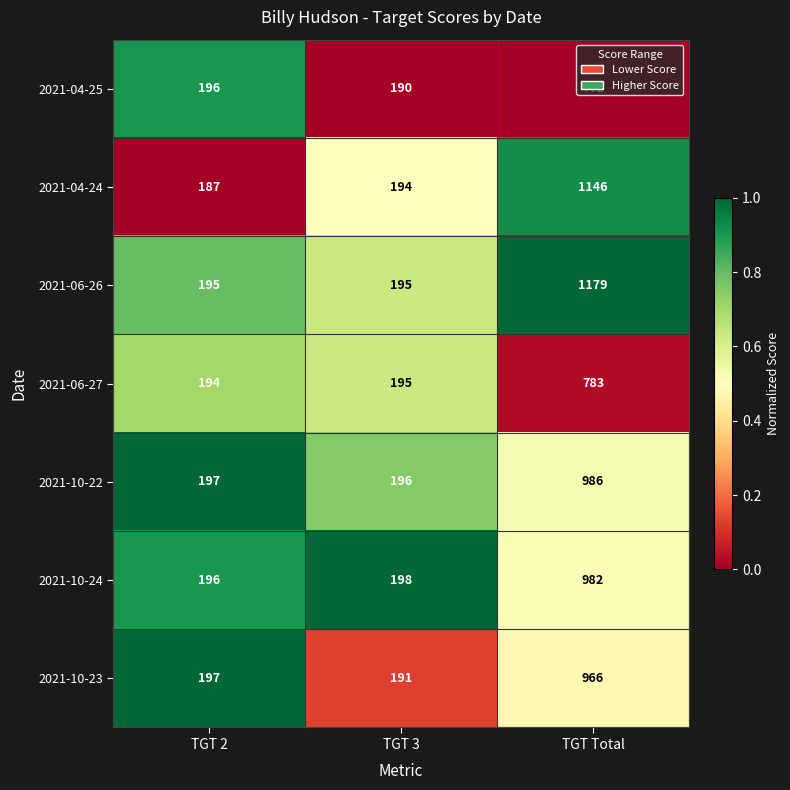

What is the difference between the highest and lowest values at TGT 2?

10